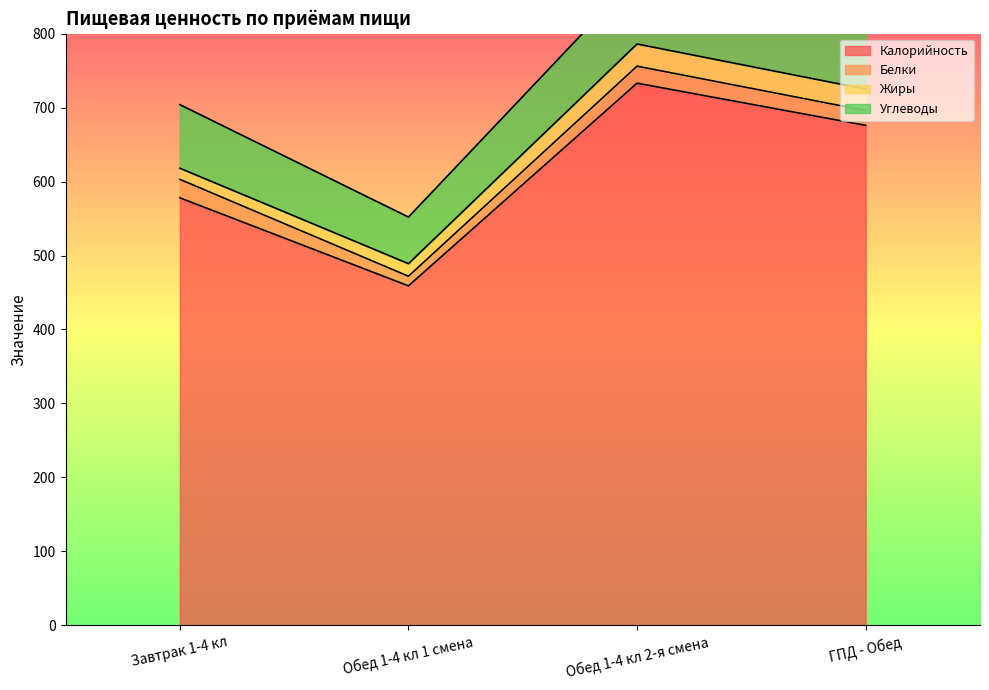

What is the difference between the maximum and minimum values in the Белки series?

12